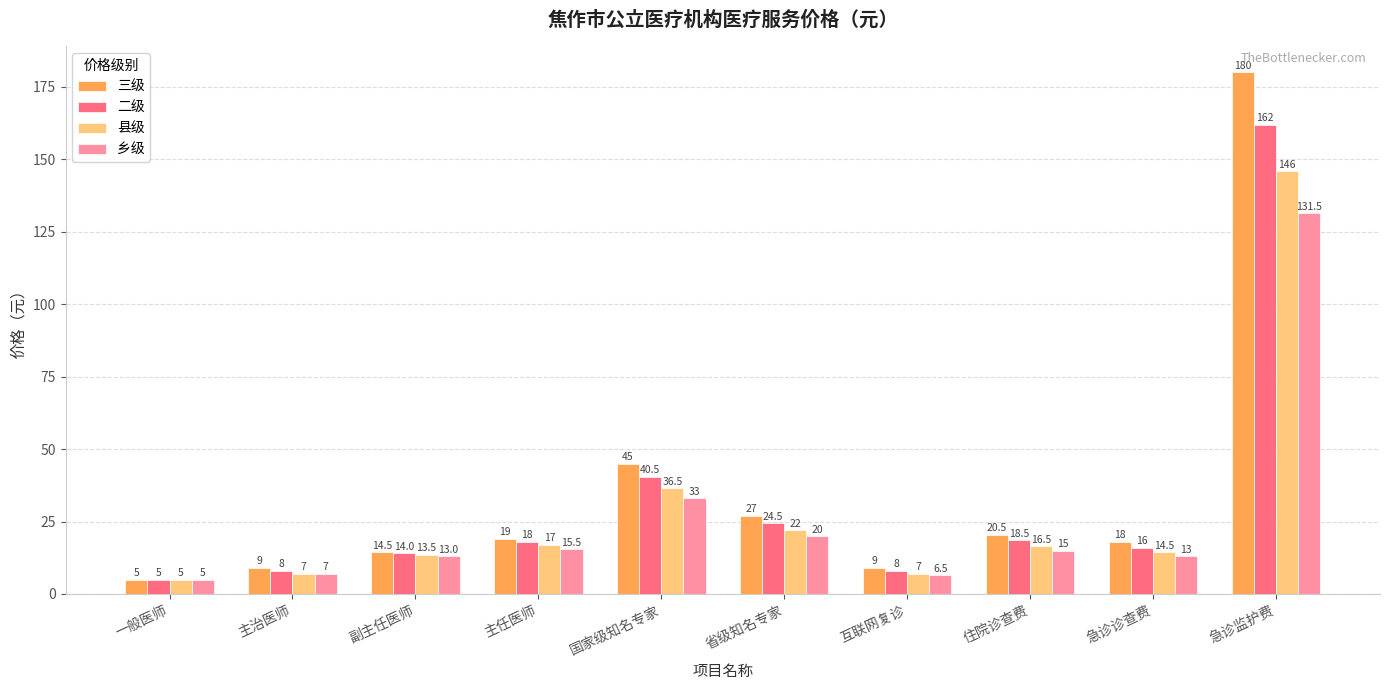

True or false: 三级 has a value of 180.0 at 急诊监护费.

True